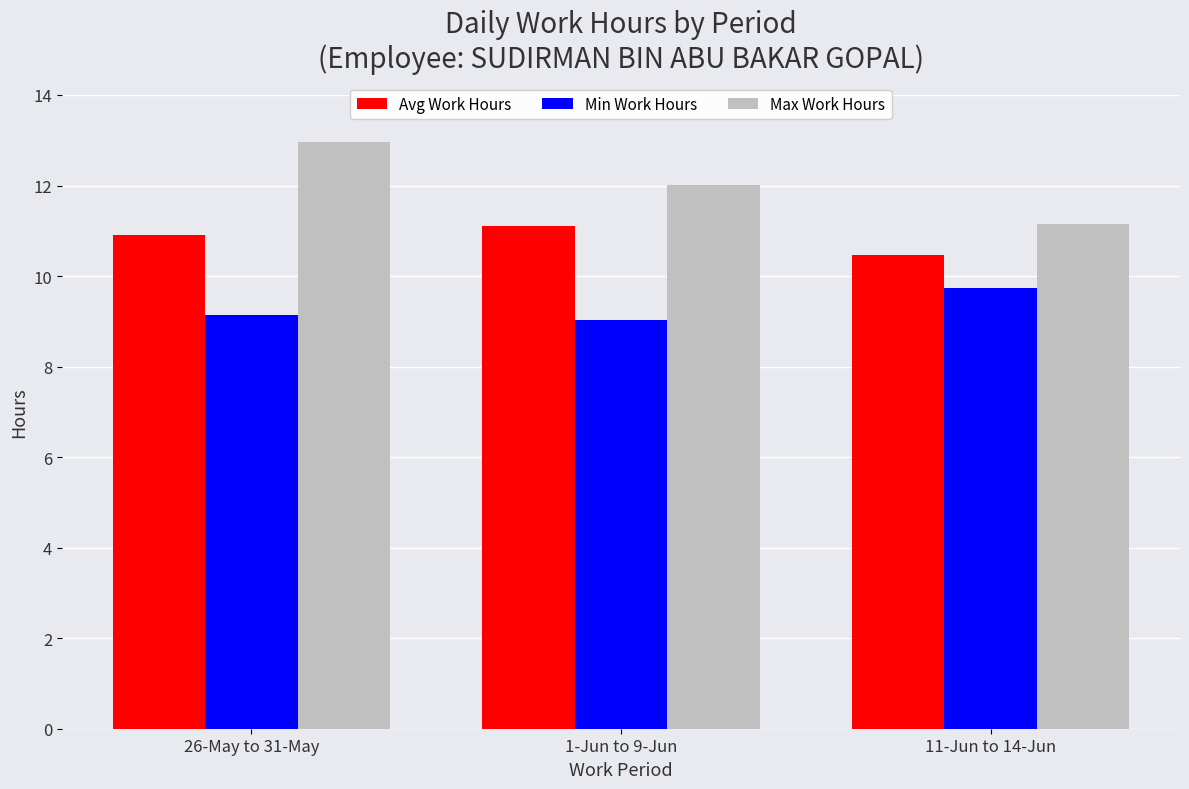

True or false: Avg Work Hours has a value of 6.6 at 1-Jun to 9-Jun.

False